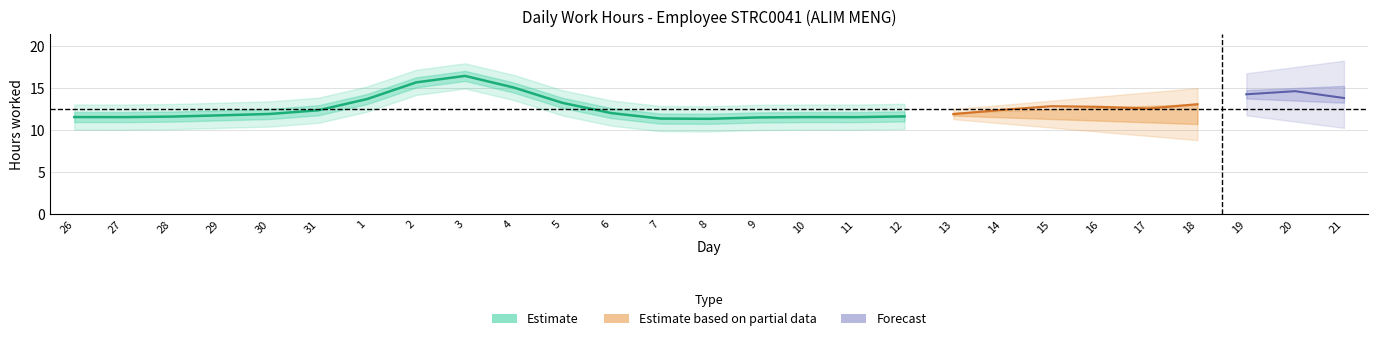

True or false: the data has more than 2 interior local peaks.

True